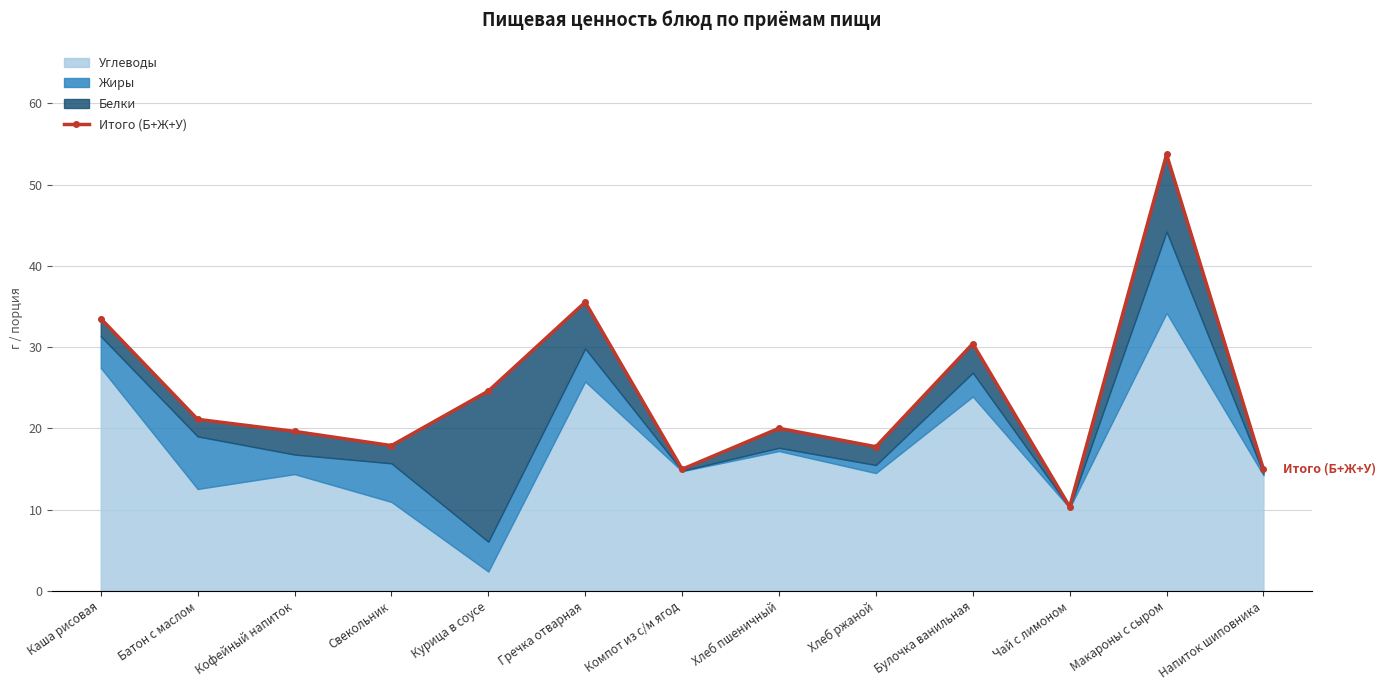

Where is the first local minimum?

Свекольник